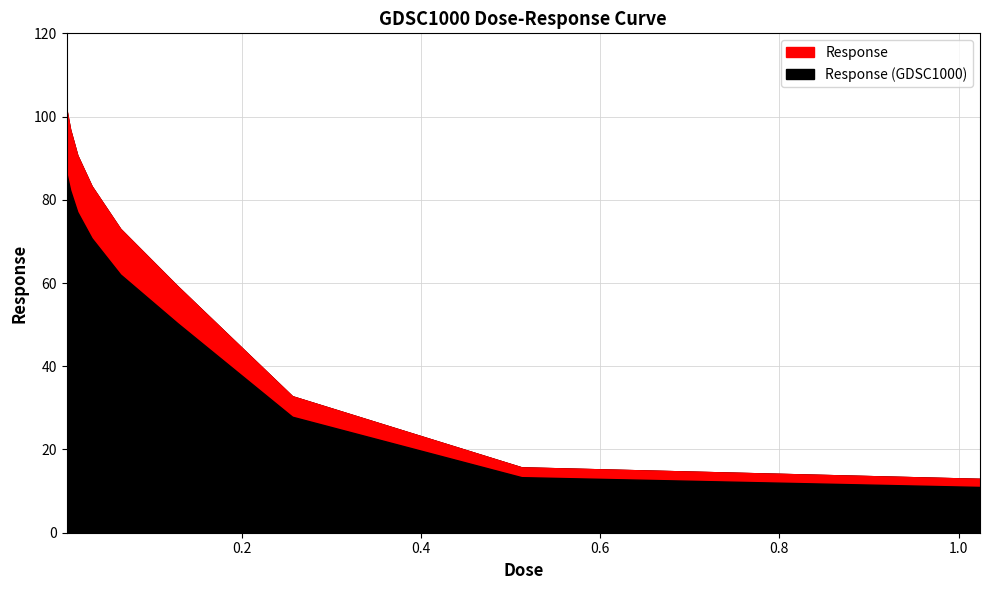

What is the label of the 7th point from the left?

0.256